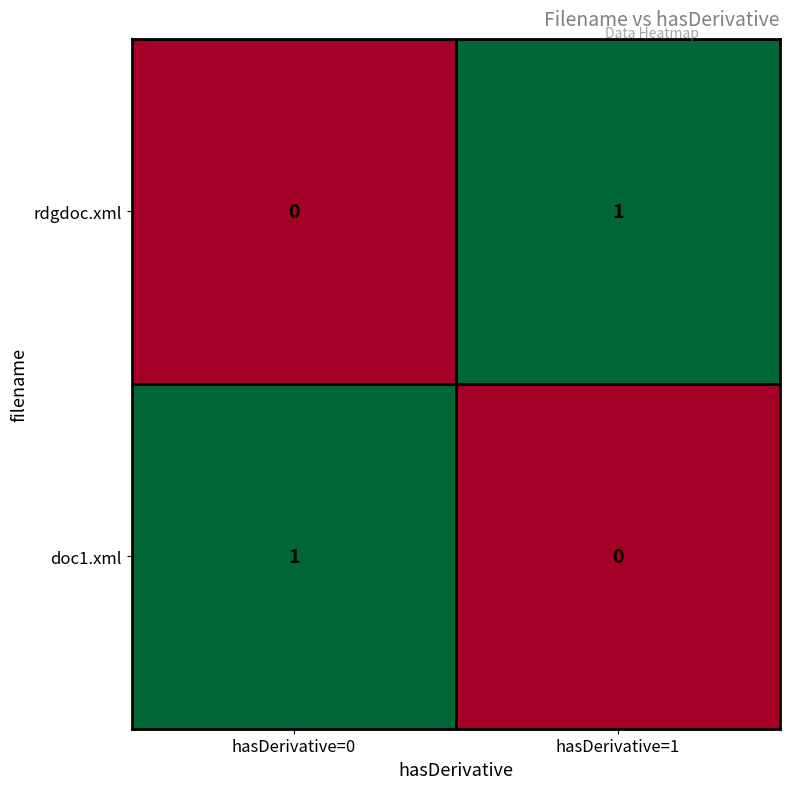

Is the value of doc1.xml at hasDerivative=0 greater than the value of rdgdoc.xml at hasDerivative=0?

Yes